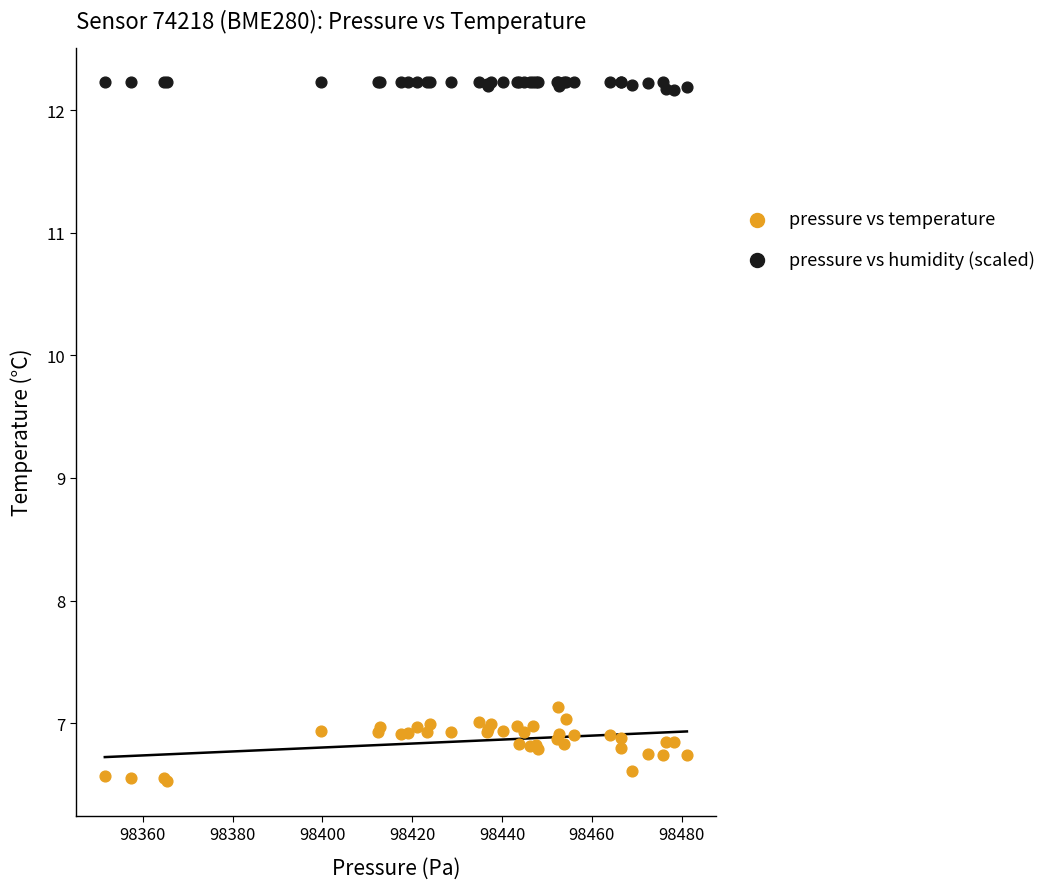

What are all the series names shown in the legend?

pressure vs temperature, pressure vs humidity (scaled)